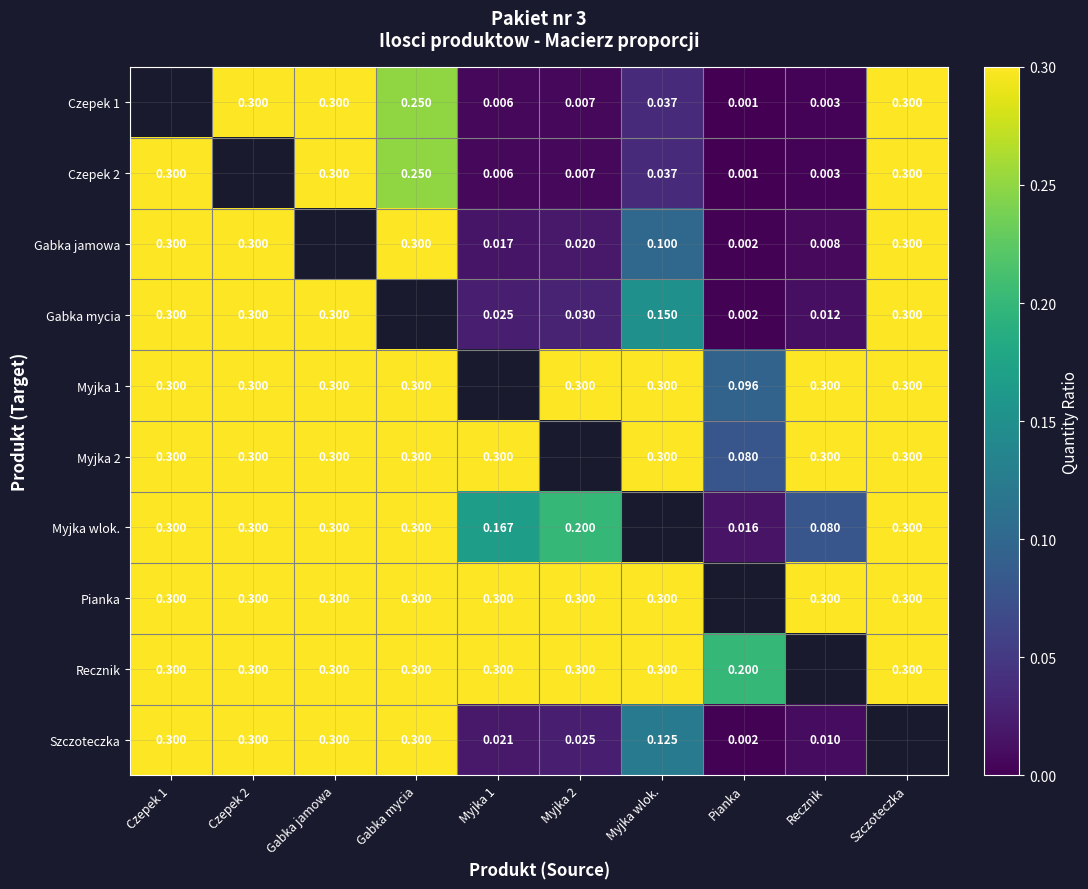

How many Czepek 1 values are between 0 and 1?

9